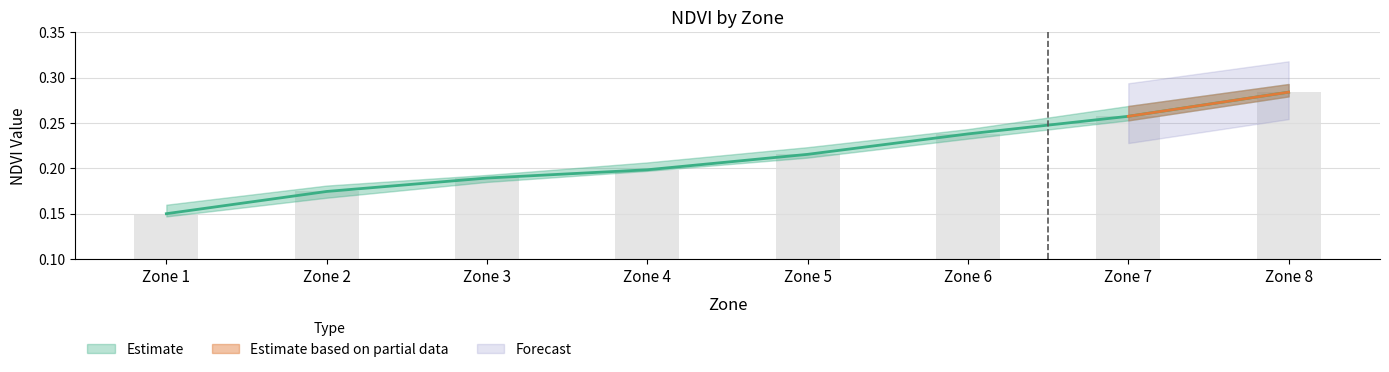

Are the bars grouped side by side (vs. stacked)?

Yes